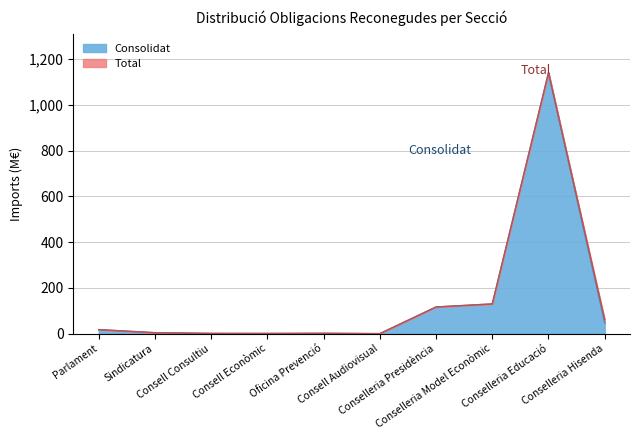

Rank the series at Conselleria Hisenda from lowest to highest value.

Consolidat, Total